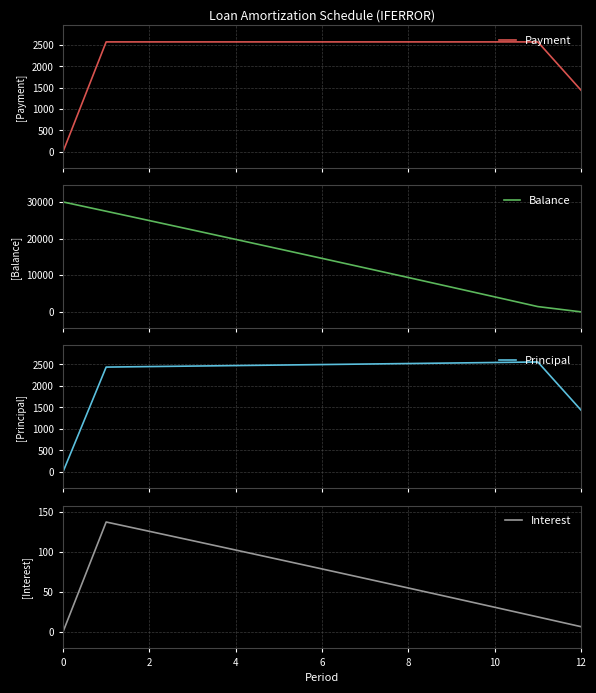

The Interest series shows 30.9 at 10. True or false?

True